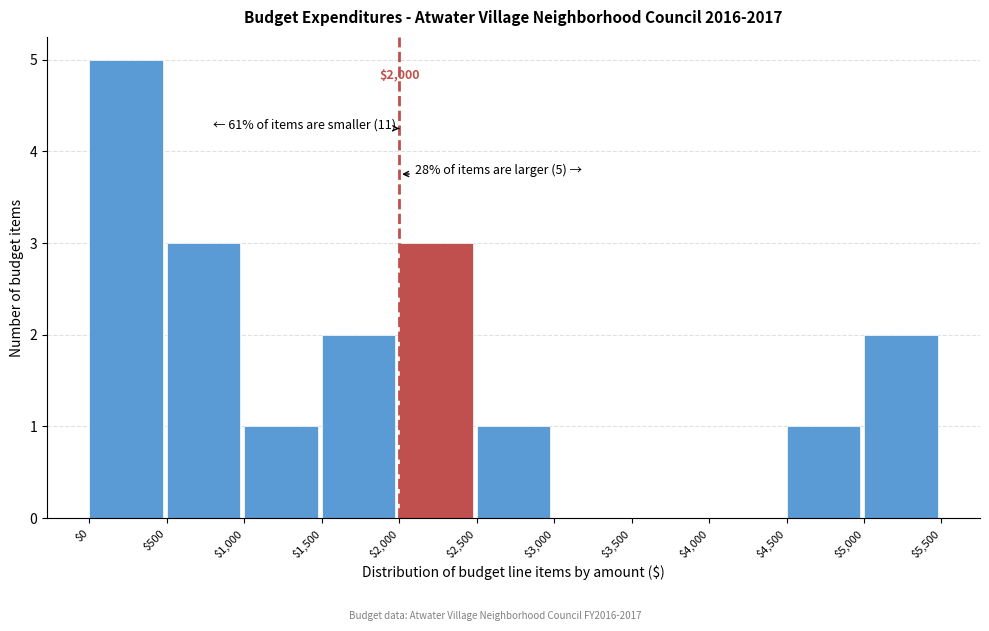

Over which range of the x-axis is the bar tallest?

$0 to $500